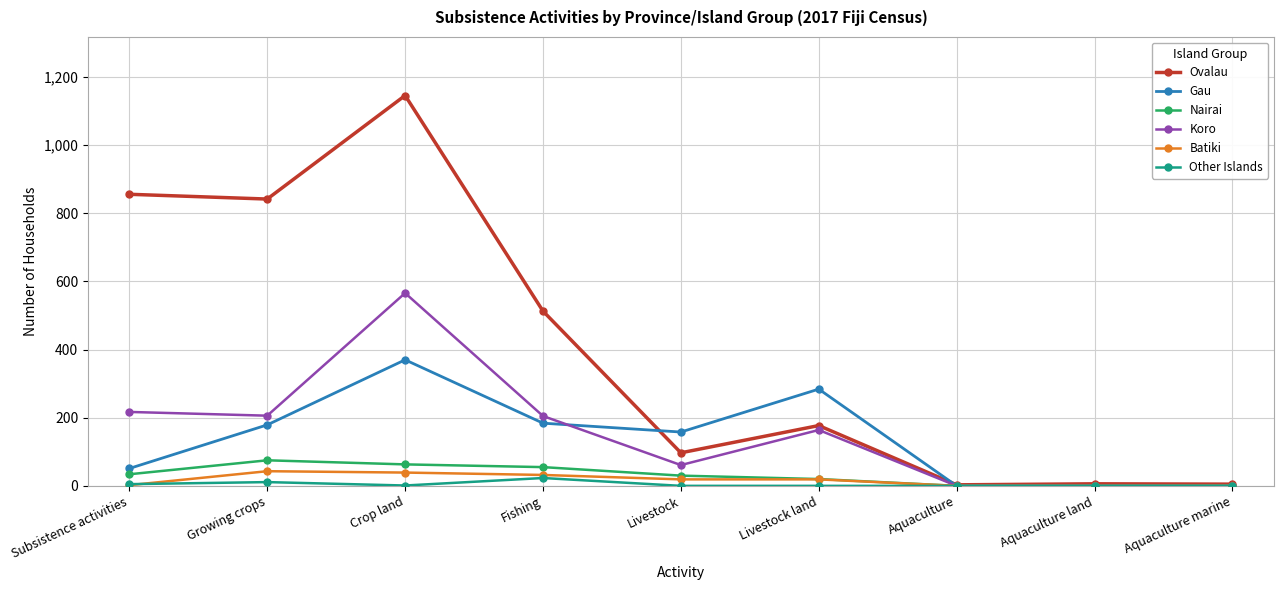

What is the sum of all Ovalau values?

3645